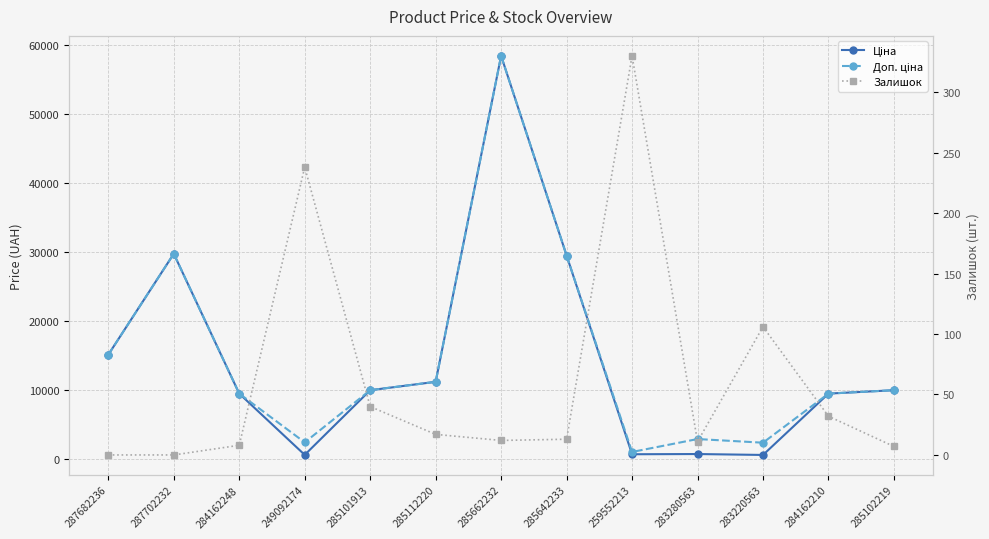

Reading left to right, what are all the values shown in this chart?

Ціна: 287682236=15120.0	287702232=29747.2	284162248=9480.1	249092174=603.7	285101913=9975.0	285112220=11188.2	285662232=58426.5	285642233=29491.5	259552213=693.7	283280563=724.5	283220563=591.6	284162210=9480.1	285102219=9975.0
Доп. ціна: 287682236=15120.0	287702232=29747.2	284162248=9480.1	249092174=2414.8	285101913=9975.0	285112220=11188.2	285662232=58426.5	285642233=29491.5	259552213=1024.6	283280563=2897.8	283220563=2366.5	284162210=9480.1	285102219=9975.0
Залишок: 287682236=0.0	287702232=0.0	284162248=8.0	249092174=238.0	285101913=40.0	285112220=17.0	285662232=12.0	285642233=13.0	259552213=330.0	283280563=11.0	283220563=106.0	284162210=32.0	285102219=7.0